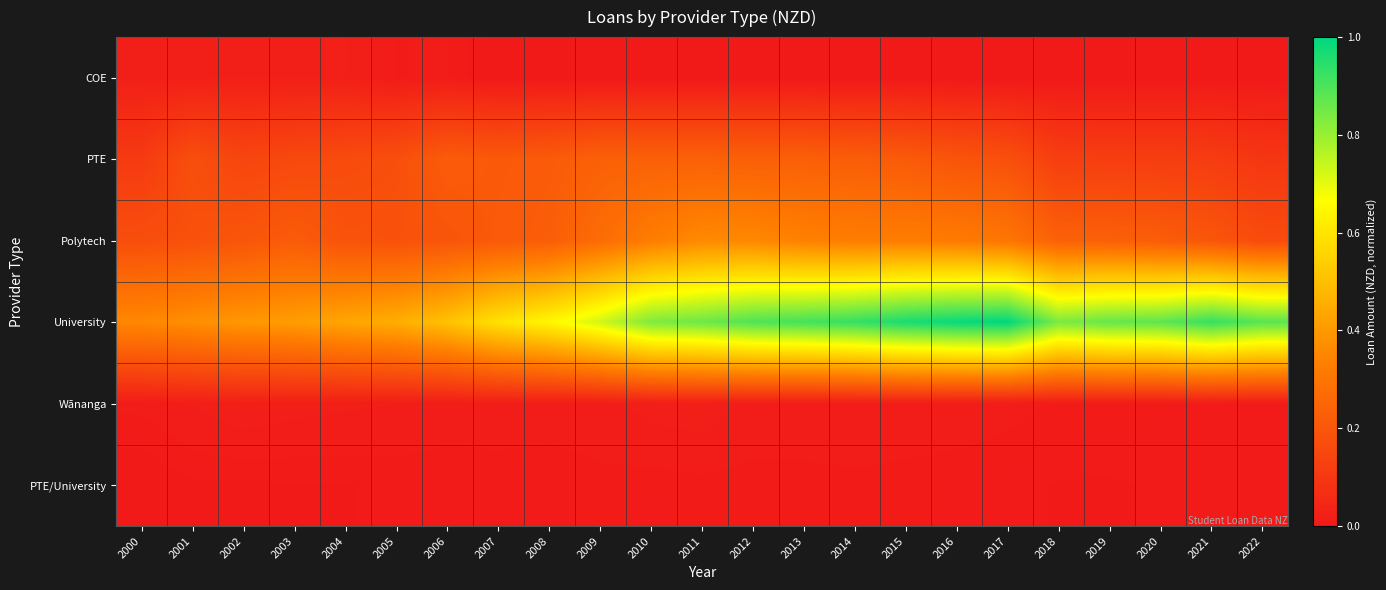

Reading left to right, extract all data points from this chart.

COE: 2000=0.0	2001=0.0	2002=0.0	2003=0.0	2004=0.0	2005=0.0	2006=0.0	2007=0.0	2008=0.0	2009=0.0	2010=0.0	2011=0.0	2012=0.0	2013=0.0	2014=0.0	2015=0.0	2016=0.0	2017=0.0	2018=0.0	2019=0.0	2020=0.0	2021=0.0	2022=0.0
PTE: 2000=0.1	2001=0.2	2002=0.1	2003=0.2	2004=0.2	2005=0.2	2006=0.2	2007=0.2	2008=0.2	2009=0.2	2010=0.2	2011=0.2	2012=0.2	2013=0.2	2014=0.2	2015=0.2	2016=0.2	2017=0.2	2018=0.1	2019=0.1	2020=0.1	2021=0.1	2022=0.1
Polytech: 2000=0.2	2001=0.2	2002=0.2	2003=0.2	2004=0.2	2005=0.2	2006=0.2	2007=0.2	2008=0.2	2009=0.3	2010=0.3	2011=0.4	2012=0.4	2013=0.3	2014=0.3	2015=0.3	2016=0.3	2017=0.3	2018=0.2	2019=0.2	2020=0.2	2021=0.2	2022=0.2
University: 2000=0.4	2001=0.4	2002=0.4	2003=0.4	2004=0.4	2005=0.5	2006=0.5	2007=0.6	2008=0.6	2009=0.7	2010=0.8	2011=0.9	2012=0.9	2013=0.9	2014=0.9	2015=1.0	2016=1.0	2017=1.0	2018=0.8	2019=0.9	2020=0.9	2021=0.9	2022=0.9
Wānanga: 2000=0.0	2001=0.0	2002=0.0	2003=0.0	2004=0.0	2005=0.0	2006=0.0	2007=0.0	2008=0.0	2009=0.0	2010=0.0	2011=0.0	2012=0.0	2013=0.0	2014=0.0	2015=0.0	2016=0.0	2017=0.0	2018=0.0	2019=0.0	2020=0.0	2021=0.0	2022=0.0
PTE/University: 2000=0.0	2001=0.0	2002=0.0	2003=0.0	2004=0.0	2005=0.0	2006=0.0	2007=0.0	2008=0.0	2009=0.0	2010=0.0	2011=0.0	2012=0.0	2013=0.0	2014=0.0	2015=0.0	2016=0.0	2017=0.0	2018=0.0	2019=0.0	2020=0.0	2021=0.0	2022=0.0